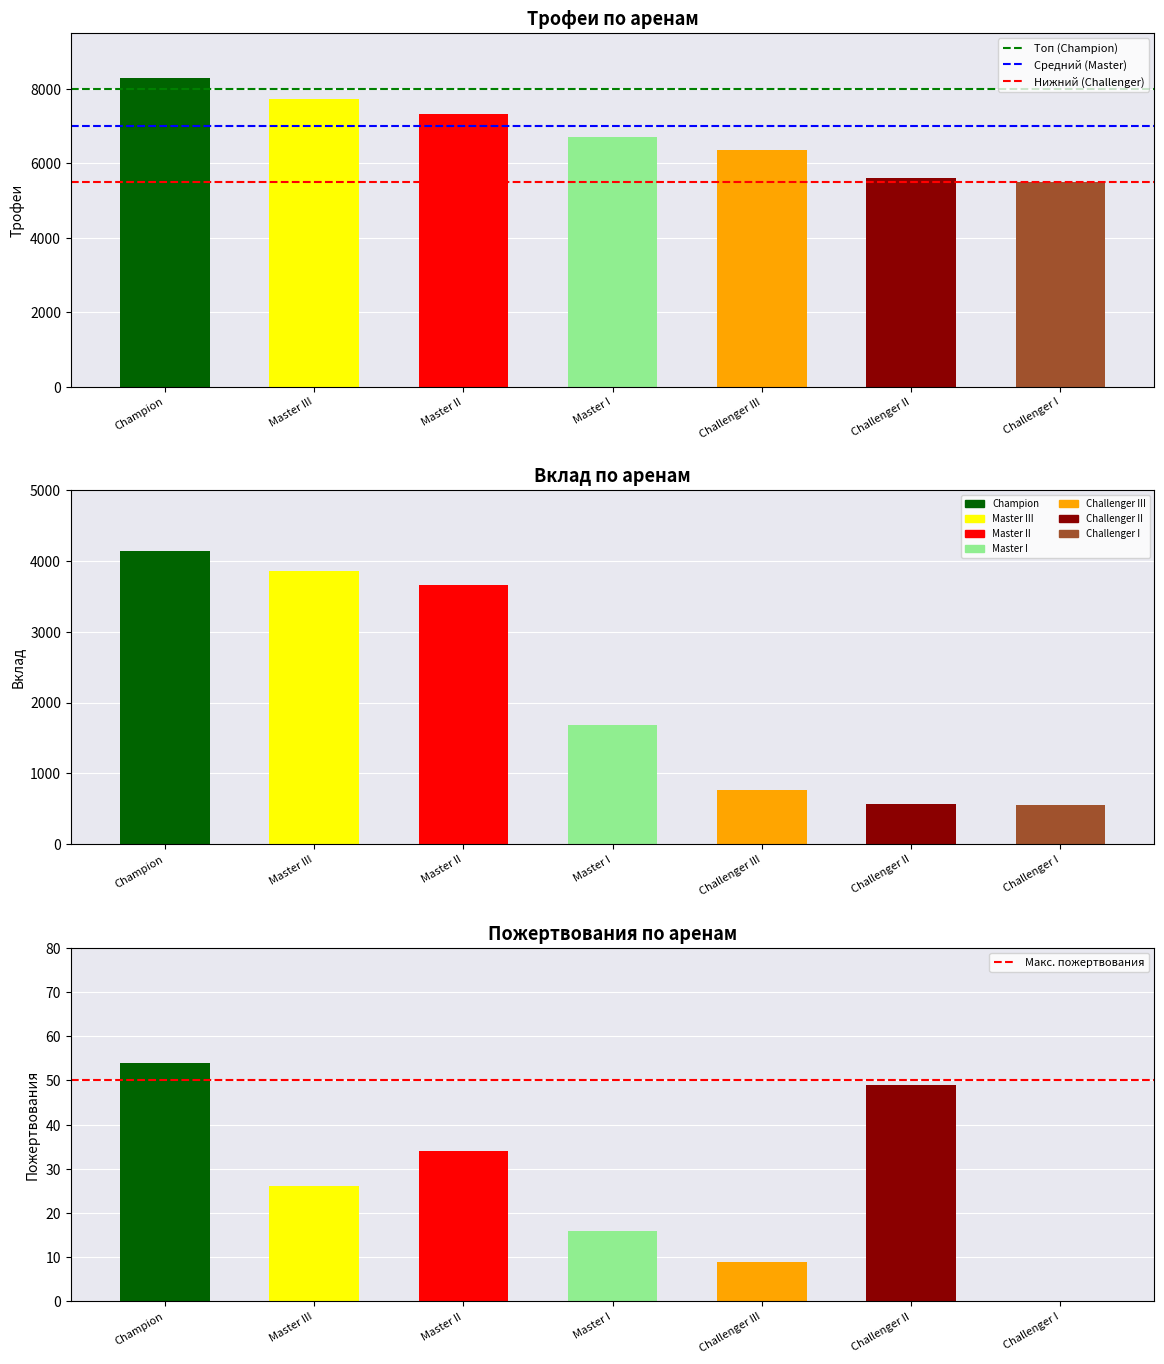

At how many categories does at least one series exceed 2782?

2